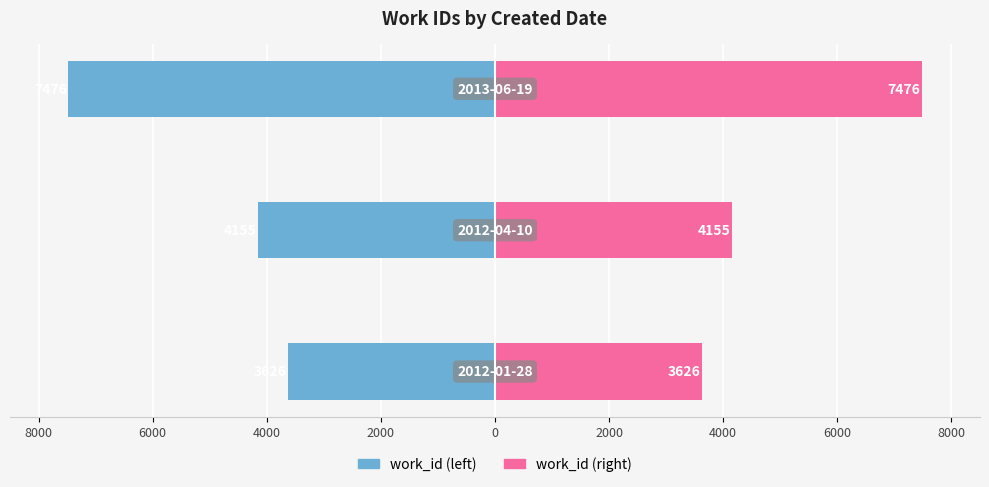

How many bars are there in each group?

2